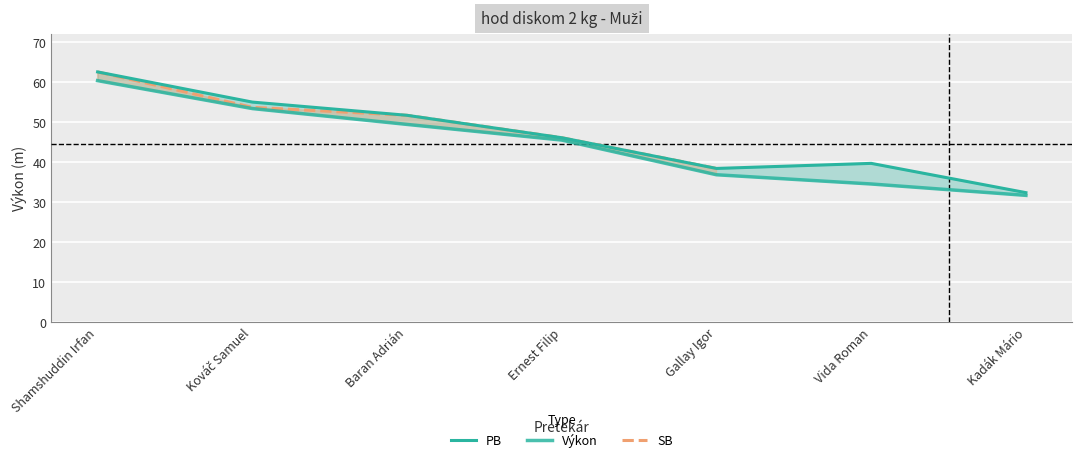

Is the value of SB at Shamshuddin Irfan greater than the value of Výkon at Ernest Filip?

Yes